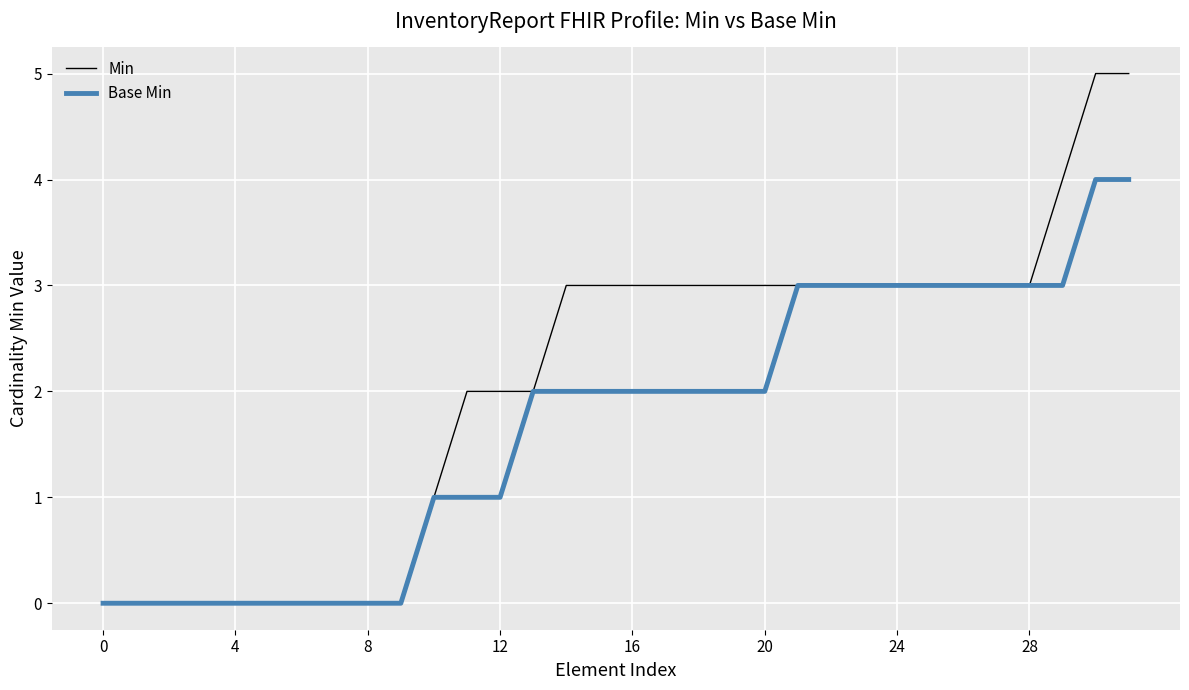

List the series in order of their overall mean, lowest first.

Base Min, Min